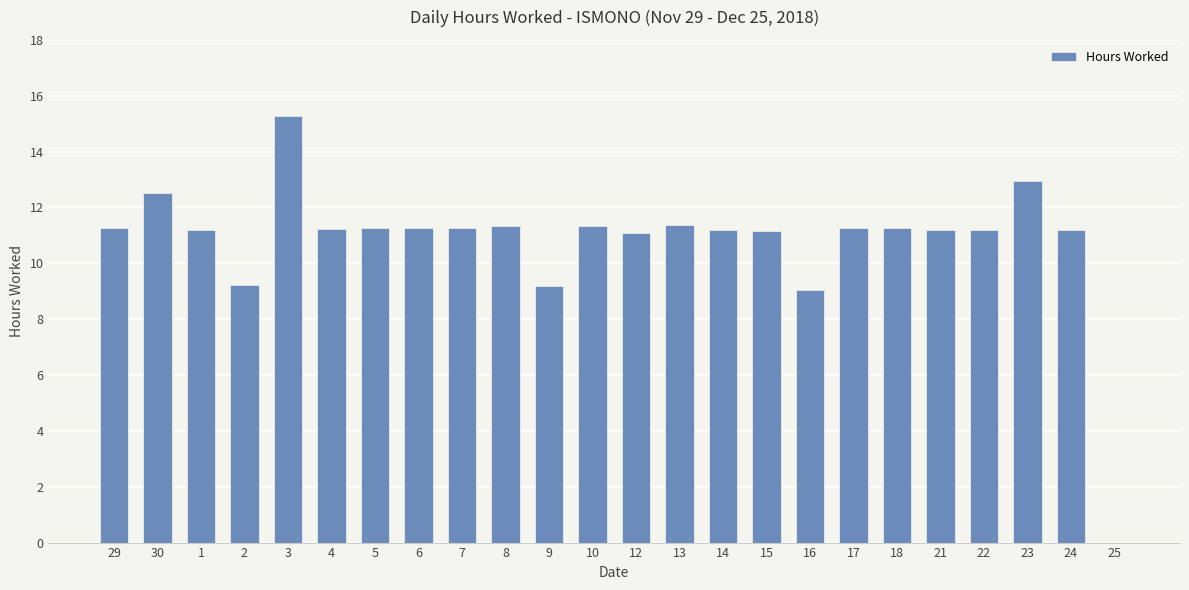

What value does the data have at 14?

11.2